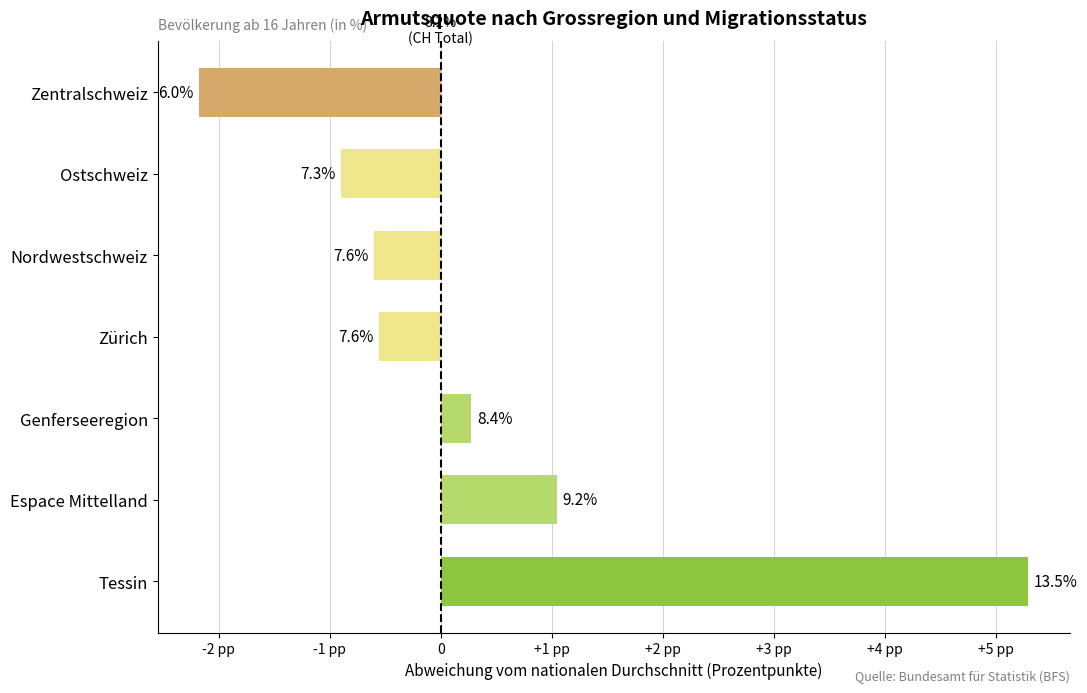

Does the chart contain any negative values?

Yes